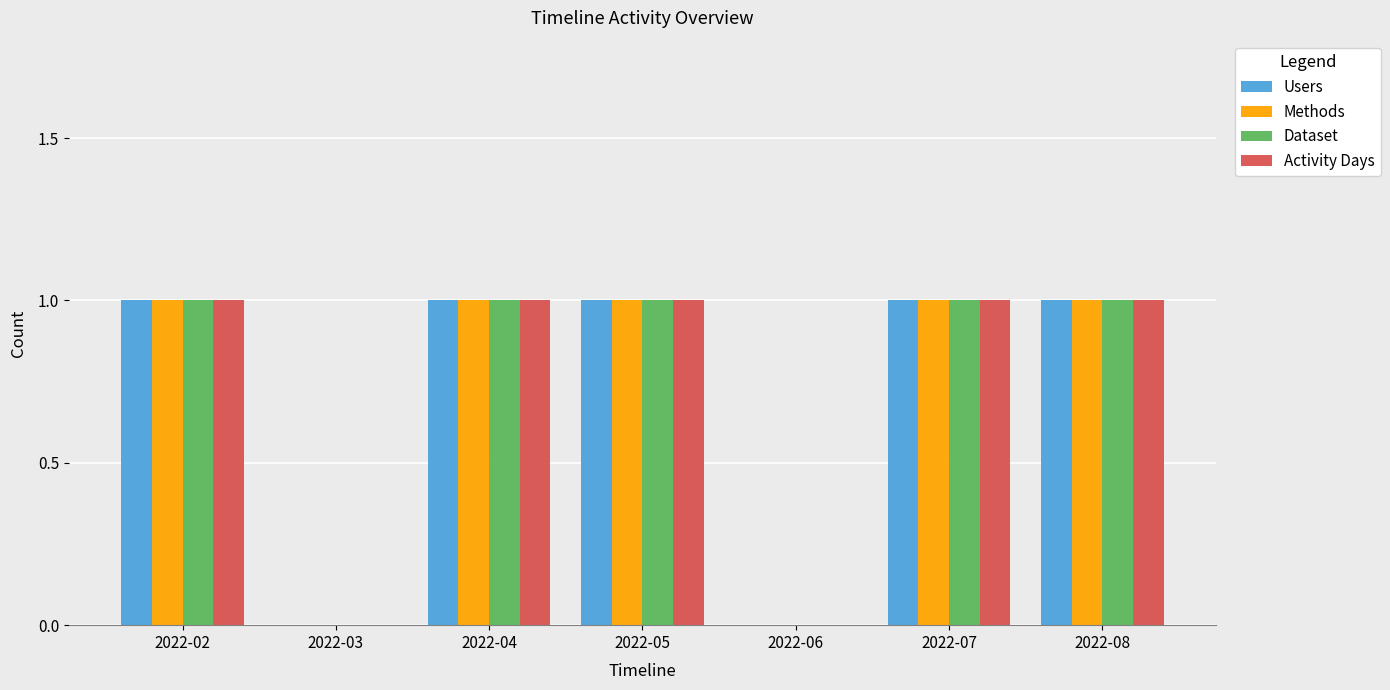

How many data points does each series have?

7